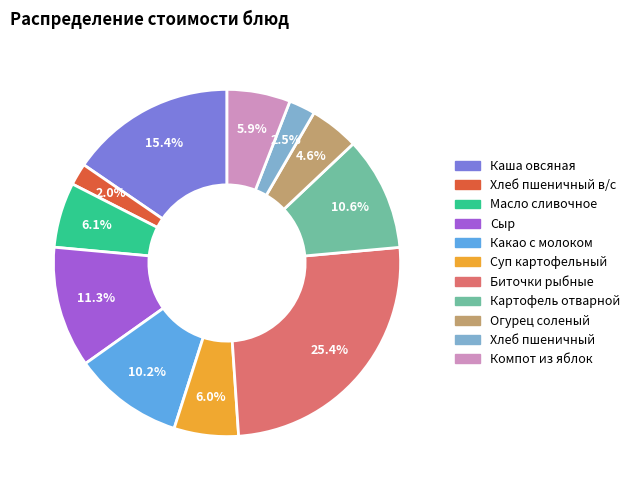

Is there a majority slice in this chart?

No